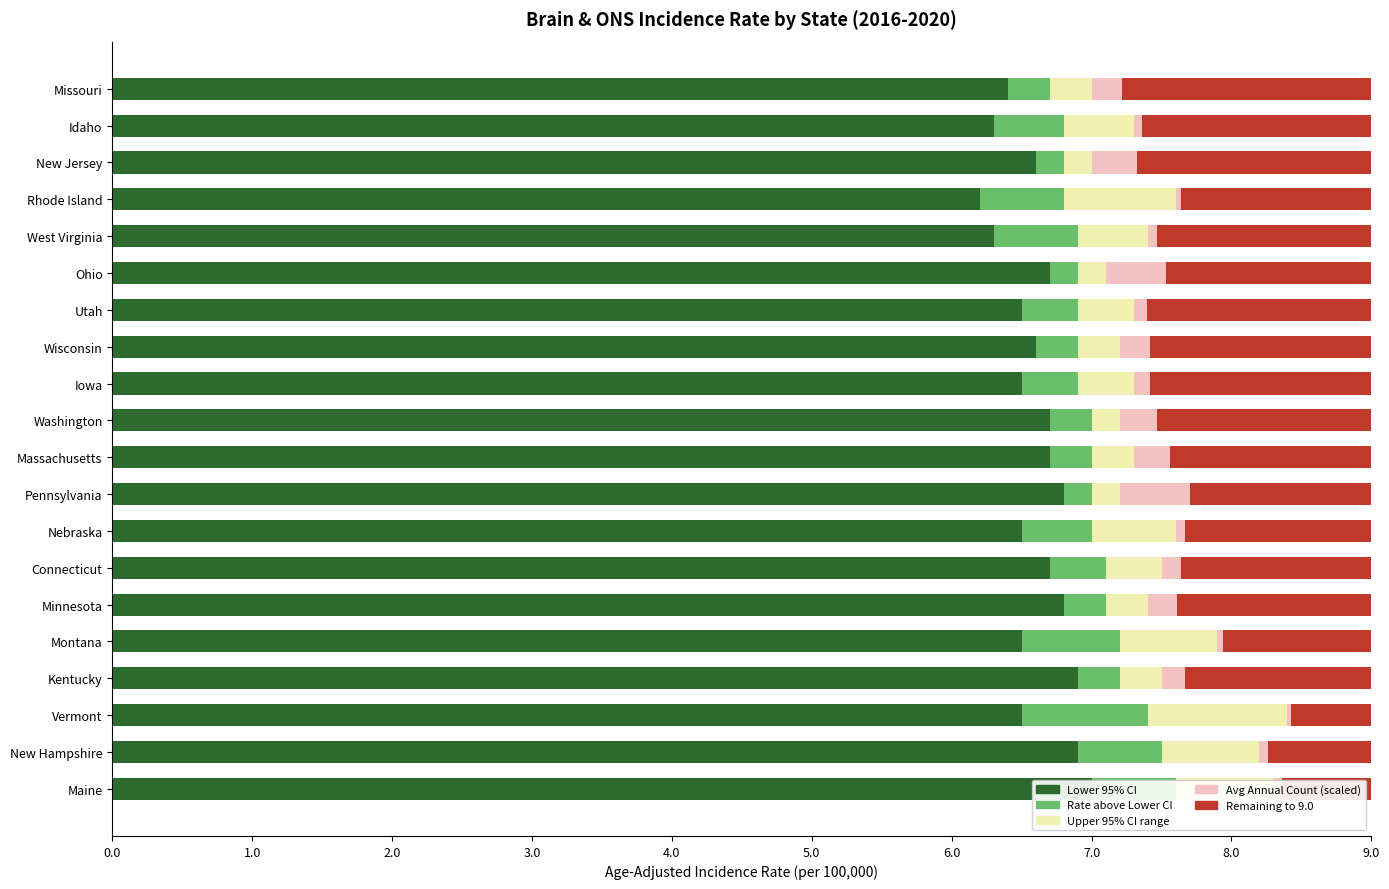

Reading left to right, extract all data points from this chart.

Lower 95% CI: 7.0	6.9	6.5	6.9	6.5	6.8	6.7	6.5	6.8	6.7	6.7	6.5	6.6	6.5	6.7	6.3	6.2	6.6	6.3	6.4
Rate above Lower CI: 0.6	0.6	0.9	0.3	0.7	0.3	0.4	0.5	0.2	0.3	0.3	0.4	0.3	0.4	0.2	0.6	0.6	0.2	0.5	0.3
Upper 95% CI range: 0.7	0.7	1.0	0.3	0.7	0.3	0.4	0.6	0.2	0.3	0.2	0.4	0.3	0.4	0.2	0.5	0.8	0.2	0.5	0.3
Avg Annual Count (scaled): 0.1	0.1	0.0	0.2	0.0	0.2	0.1	0.1	0.5	0.3	0.3	0.1	0.2	0.1	0.4	0.1	0.0	0.3	0.1	0.2
Remaining to 9.0: 0.6	0.7	0.6	1.3	1.1	1.4	1.4	1.3	1.3	1.4	1.5	1.6	1.6	1.6	1.5	1.5	1.4	1.7	1.6	1.8